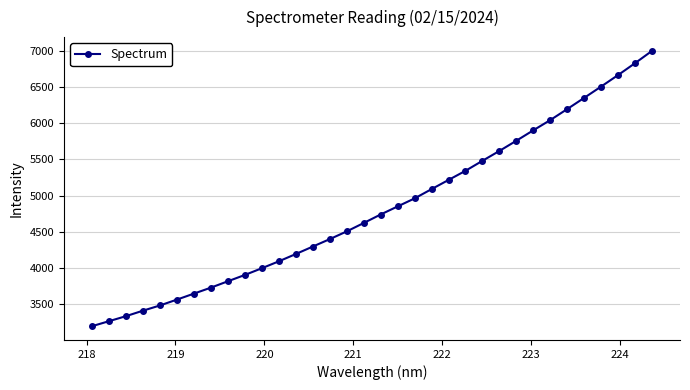

What is the average value?

4821.7